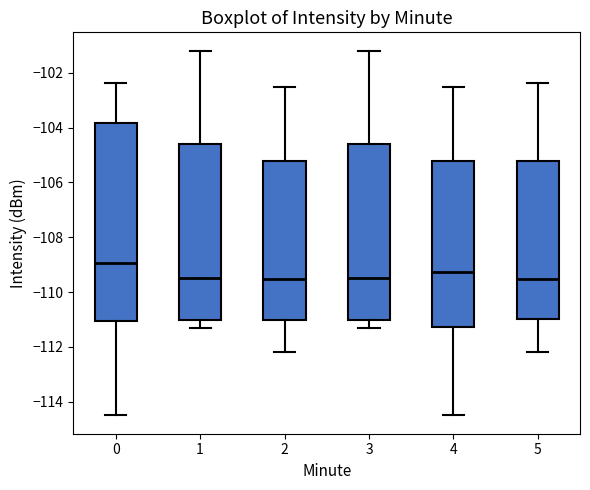

Comparing the boxes themselves (not the whiskers), which one is the tallest?

0